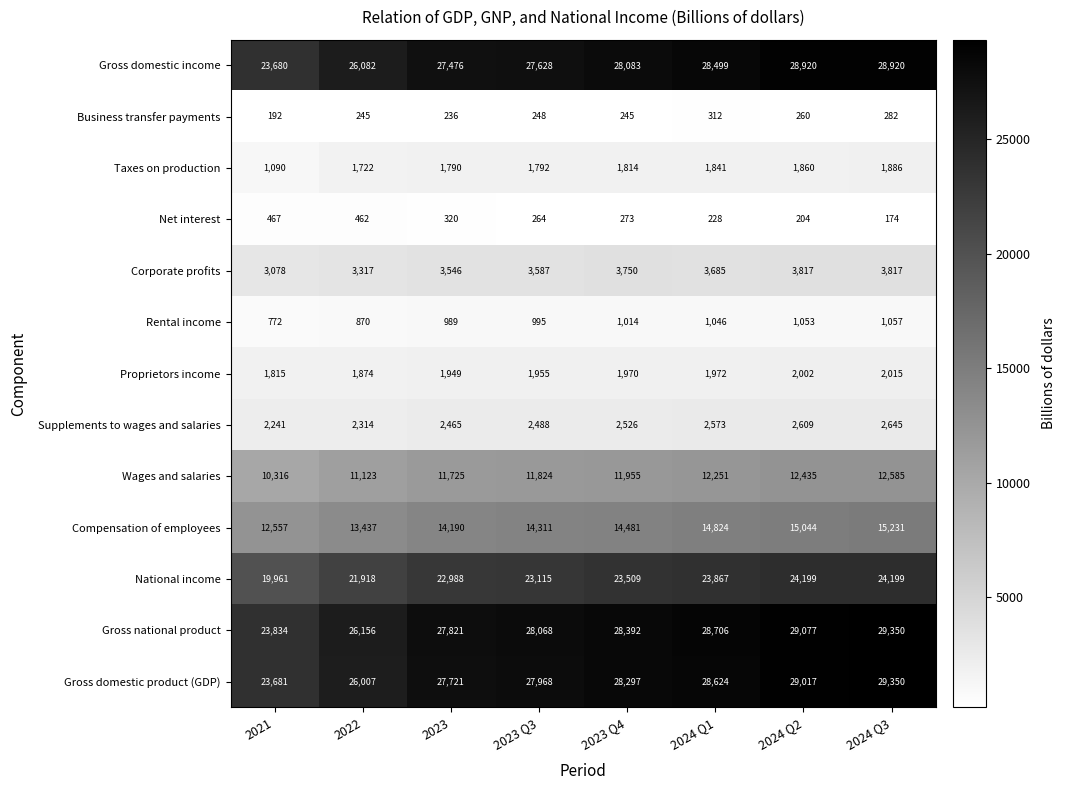

What is the spread (max minus min) of values at 2021?

23642